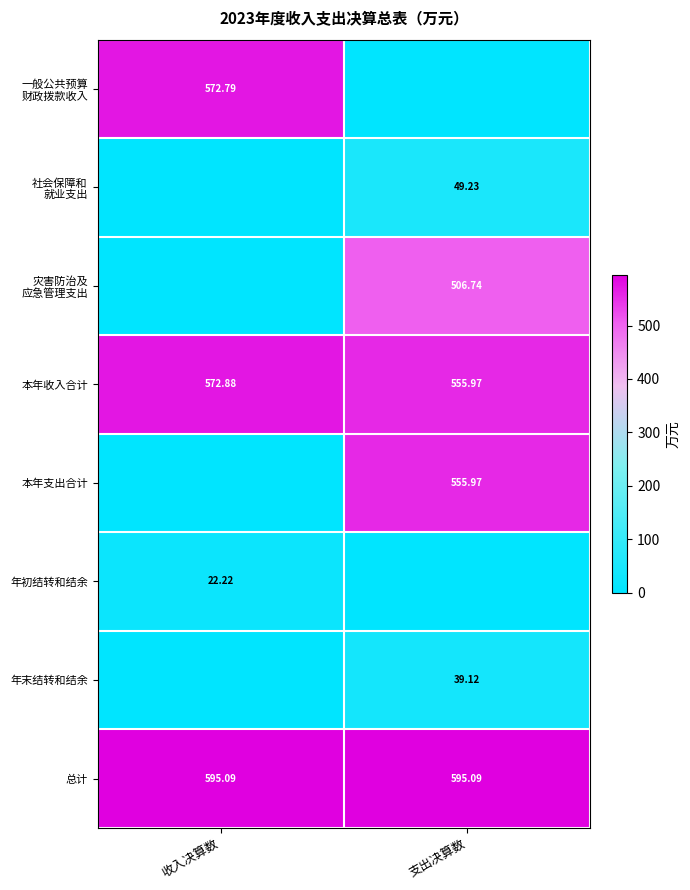

Where is 本年支出合计 nearest to the value 277?

收入决算数